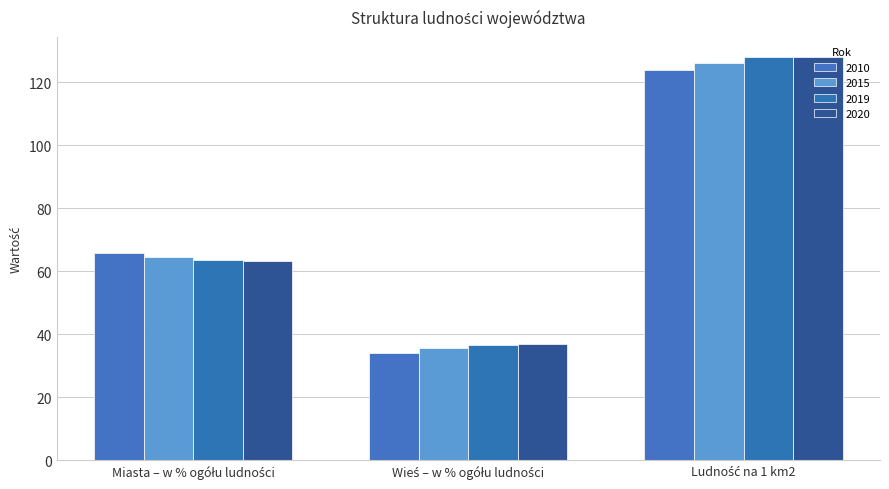

What is the average value of the 2019 series?

76.0